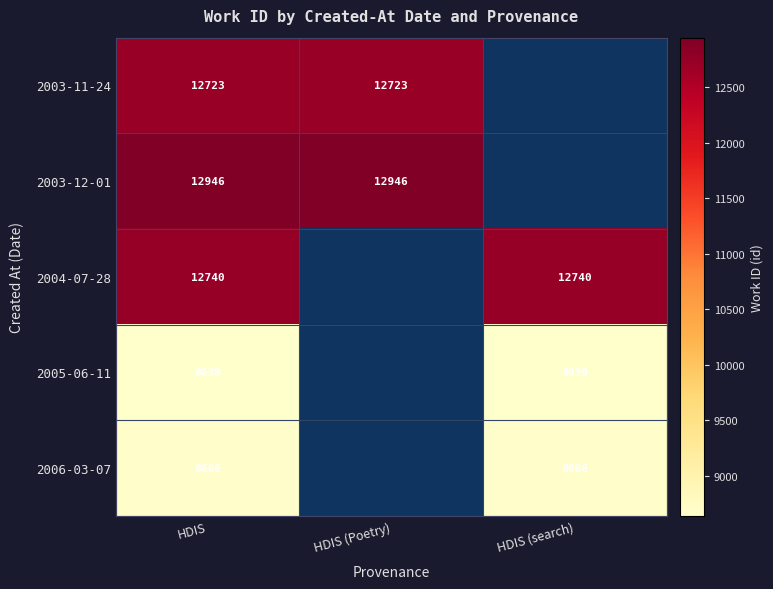

The value of 2004-07-28 at HDIS (search) is 8561. True or false?

False